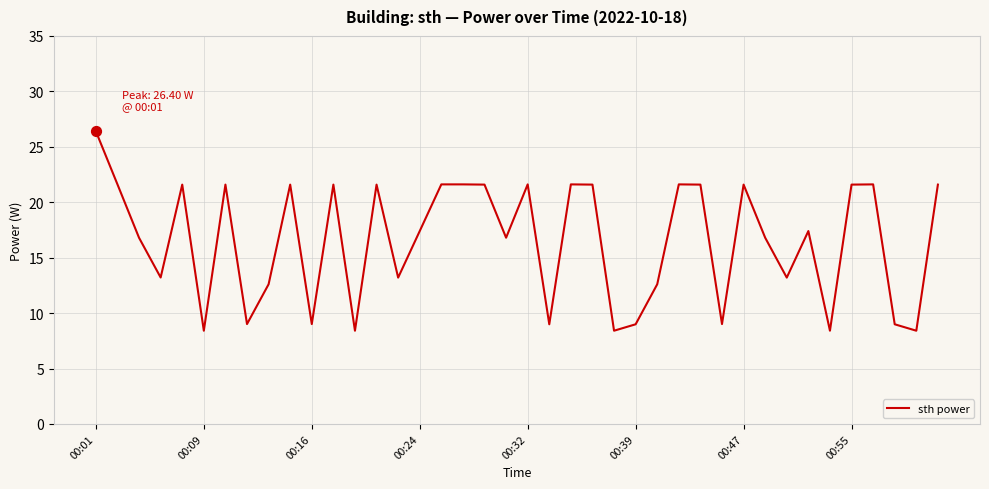

What is the greatest value displayed?

26.4